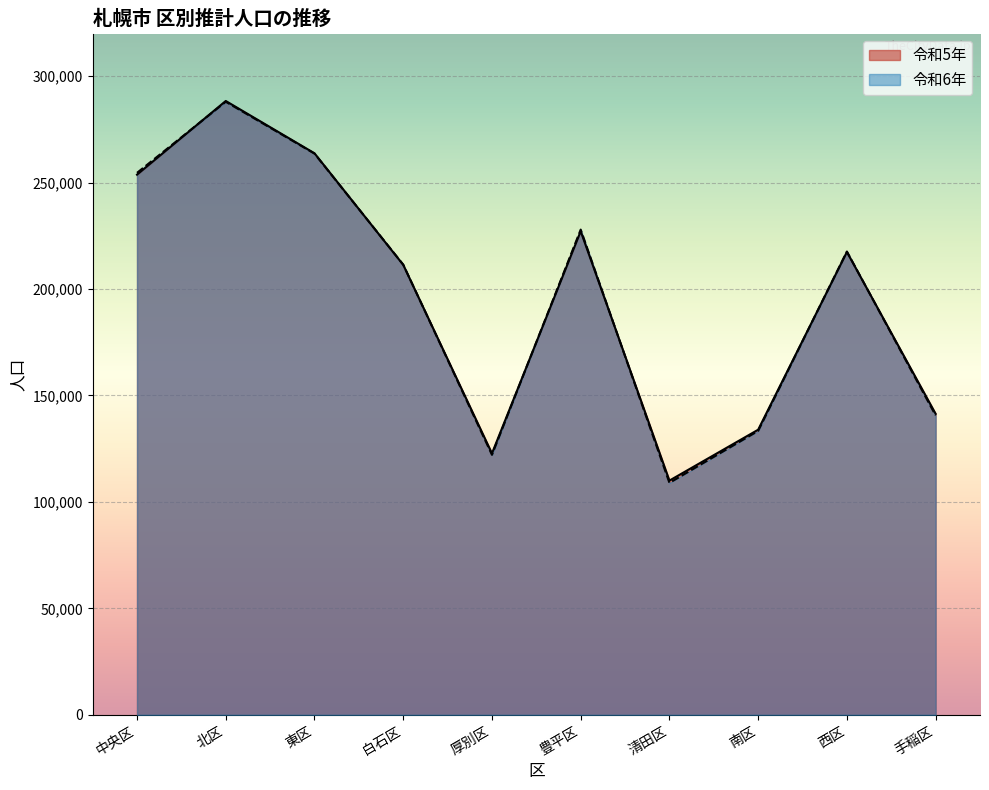

How many series are shown in this chart?

2